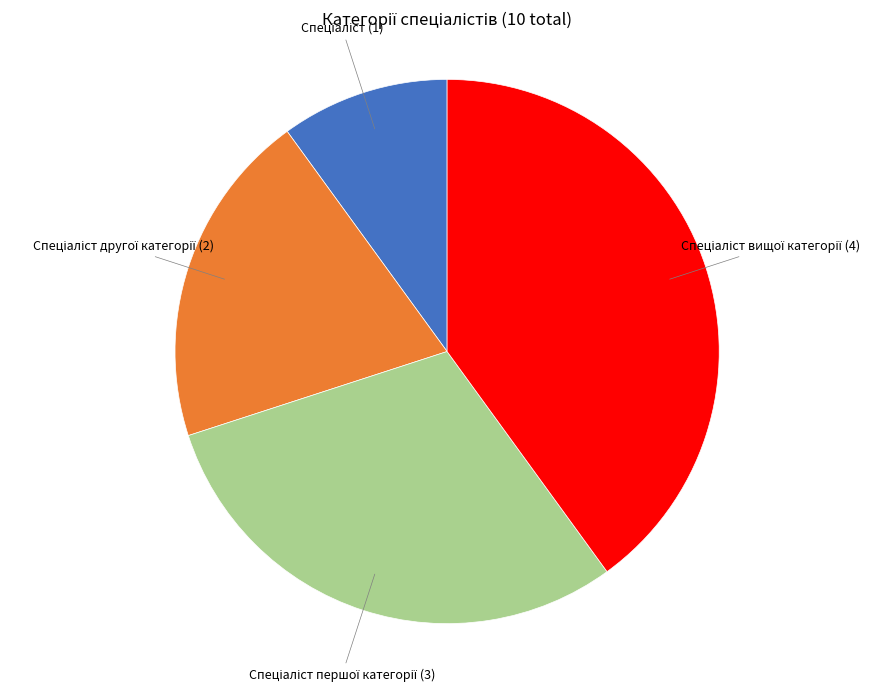

Does any single category account for the majority?

No